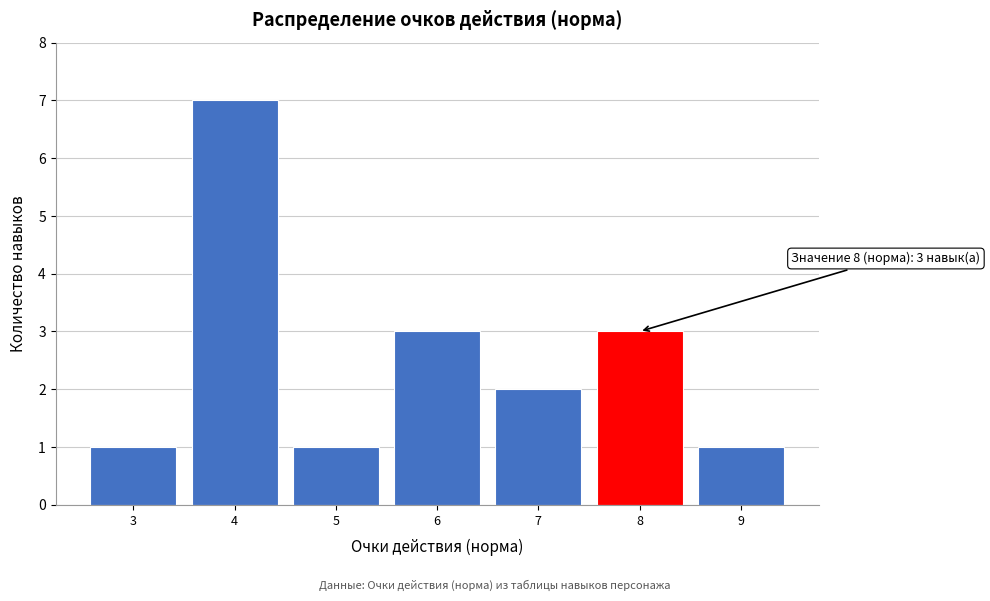

Which range on the x-axis has the tallest bar?

3.5 to 4.5